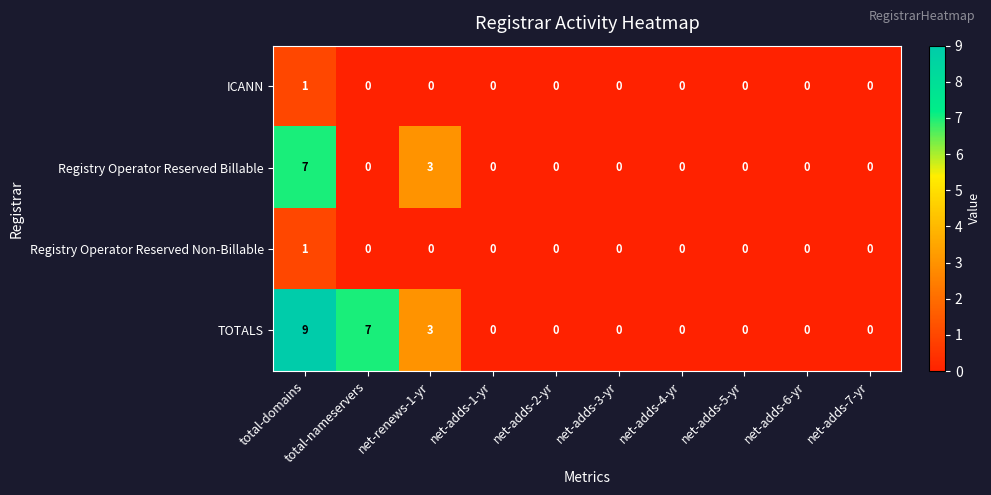

The Registry Operator Reserved Billable series shows 4 at net-renews-1-yr. True or false?

False